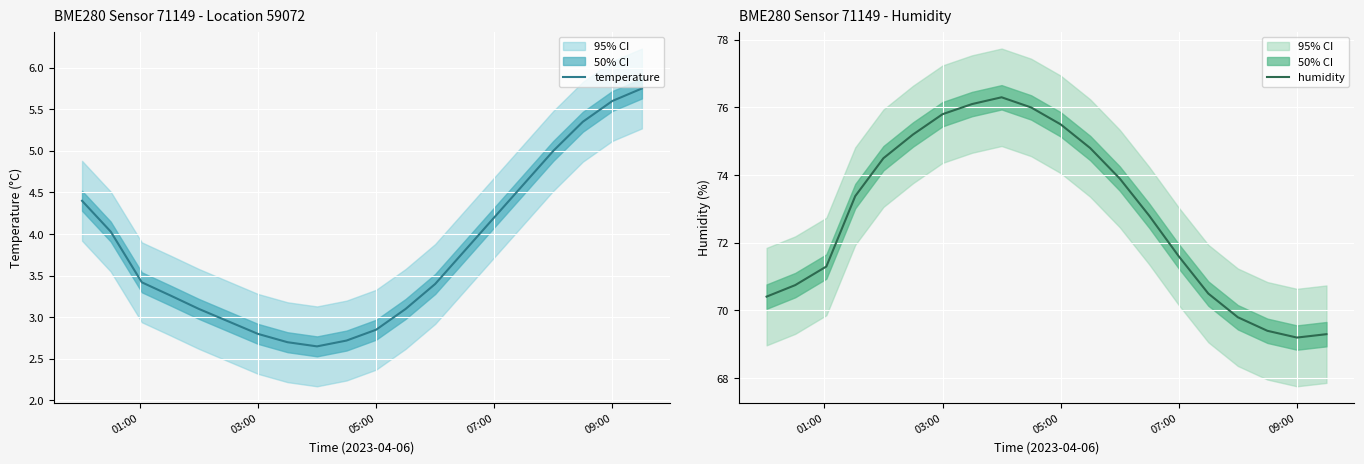

Reading left to right, transcribe all the data shown in this chart.

temperature: 4.4	4.0	3.4	3.3	3.1	3.0	2.8	2.7	2.6	2.7	2.9	3.1	3.4	3.8	4.2	4.6	5.0	5.3	5.6	5.8
humidity: 70.4	70.8	71.3	73.4	74.5	75.2	75.8	76.1	76.3	76.0	75.5	74.8	73.9	72.8	71.6	70.5	69.8	69.4	69.2	69.3